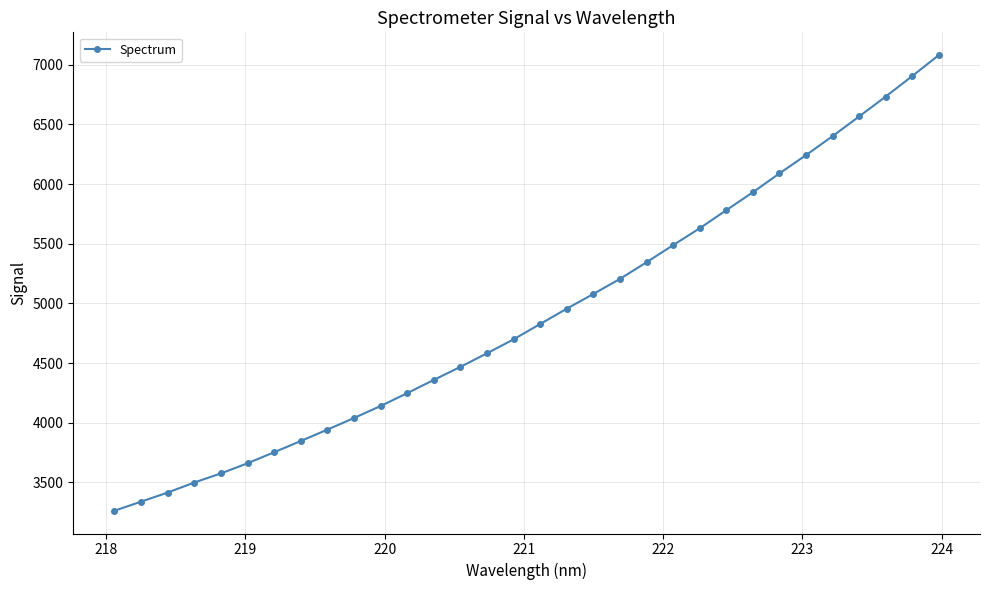

What is the difference between the maximum and minimum values?

3818.9